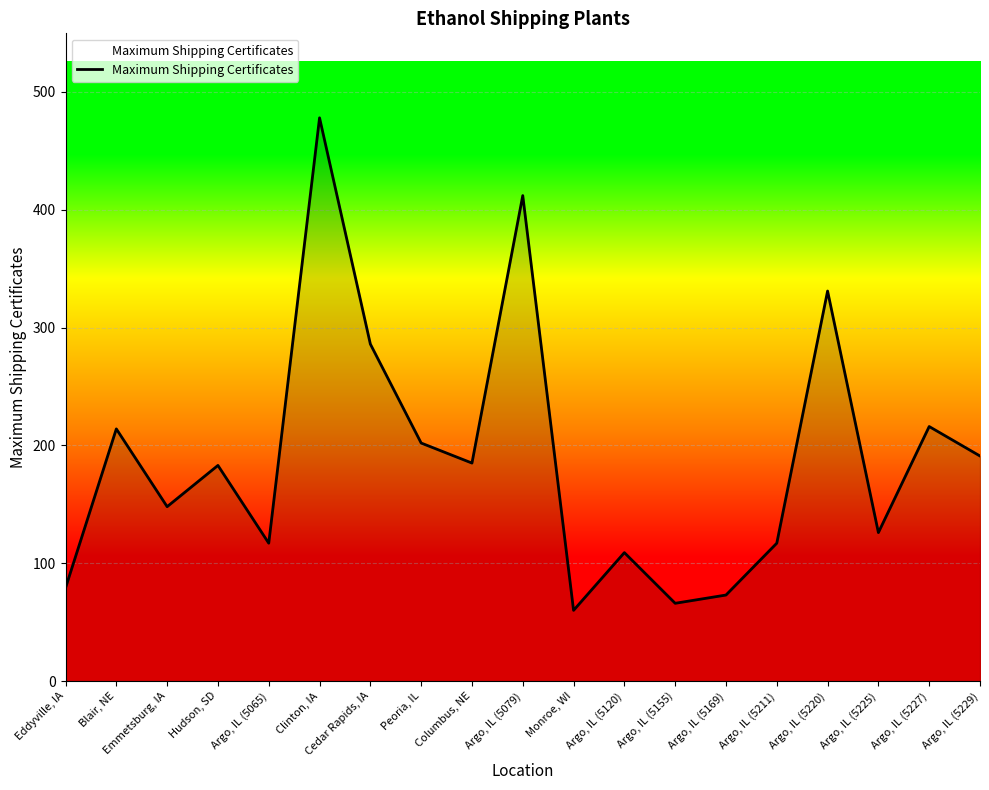

Is it true that the value at Emmetsburg, IA is 85?

False